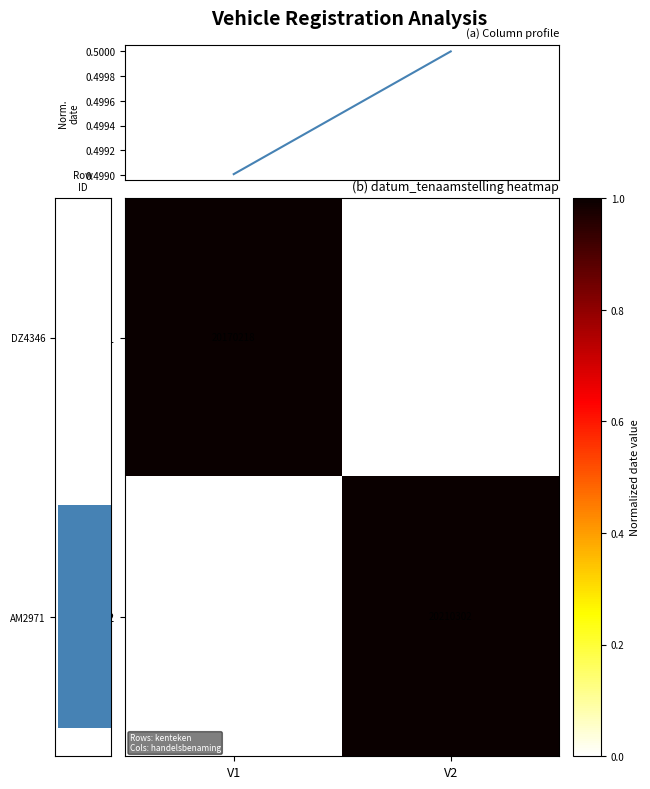

The V2 series shows 20210302 at V2. True or false?

True